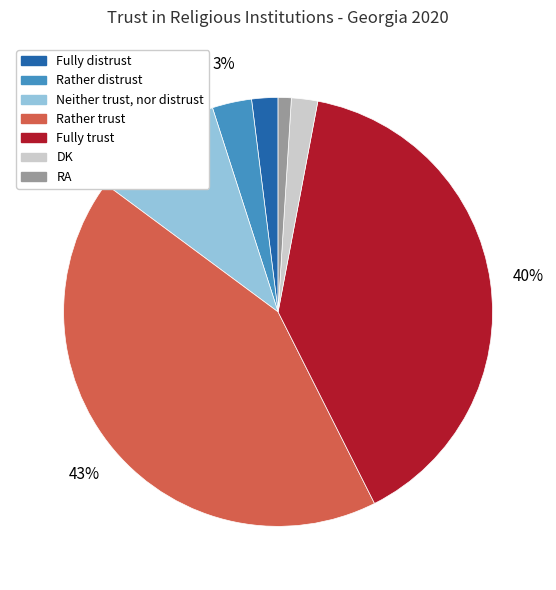

How many segments does this pie chart have?

7